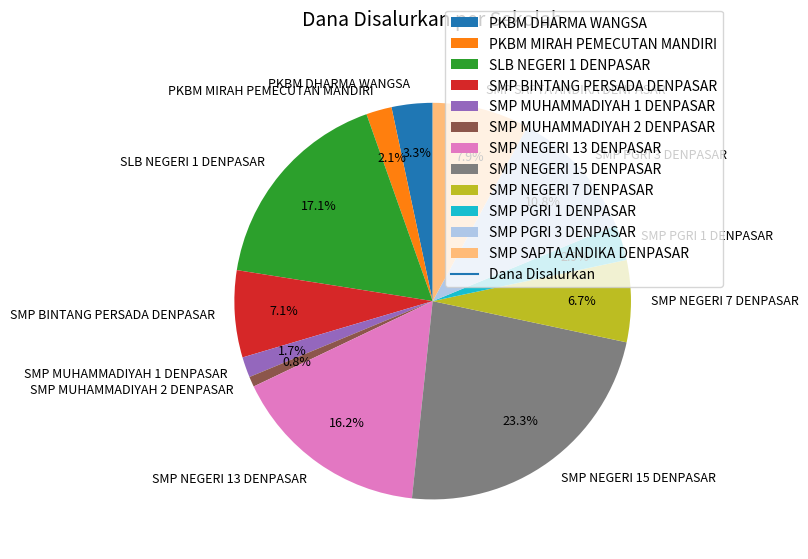

What is the largest slice in the pie chart?

SMP NEGERI 15 DENPASAR